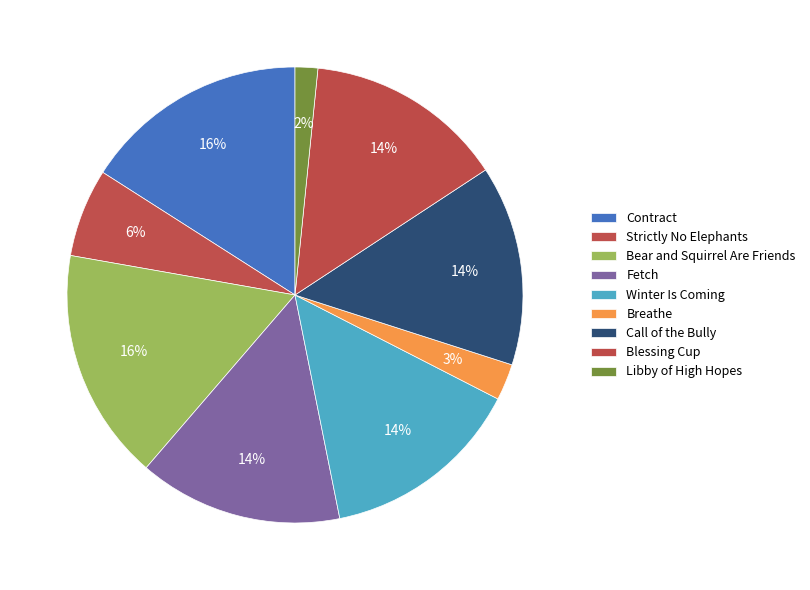

What is the largest slice in the pie chart?

Bear and Squirrel Are Friends